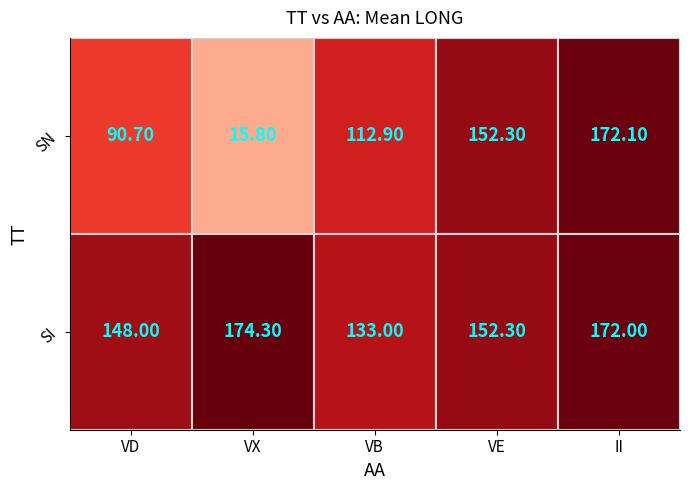

What is the maximum value for SI?

174.3